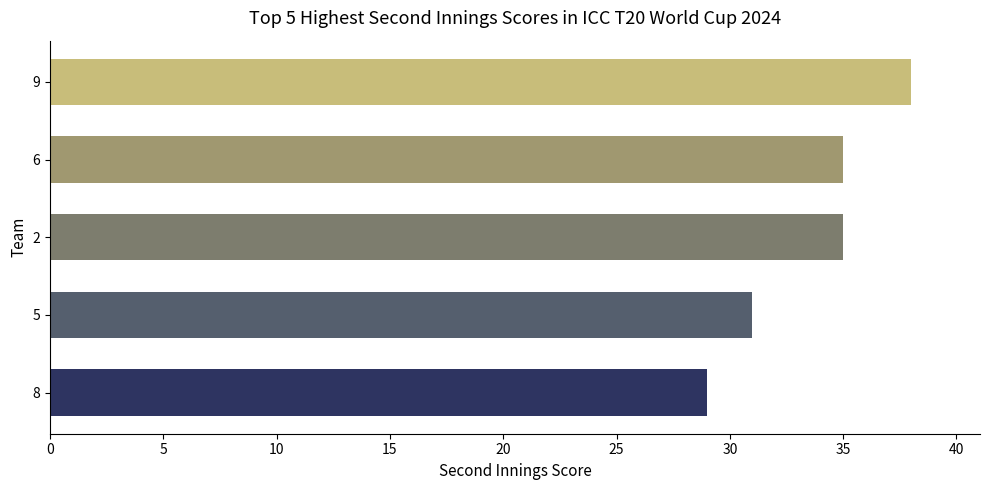

The chart shows a value of 35 at 2. True or false?

True